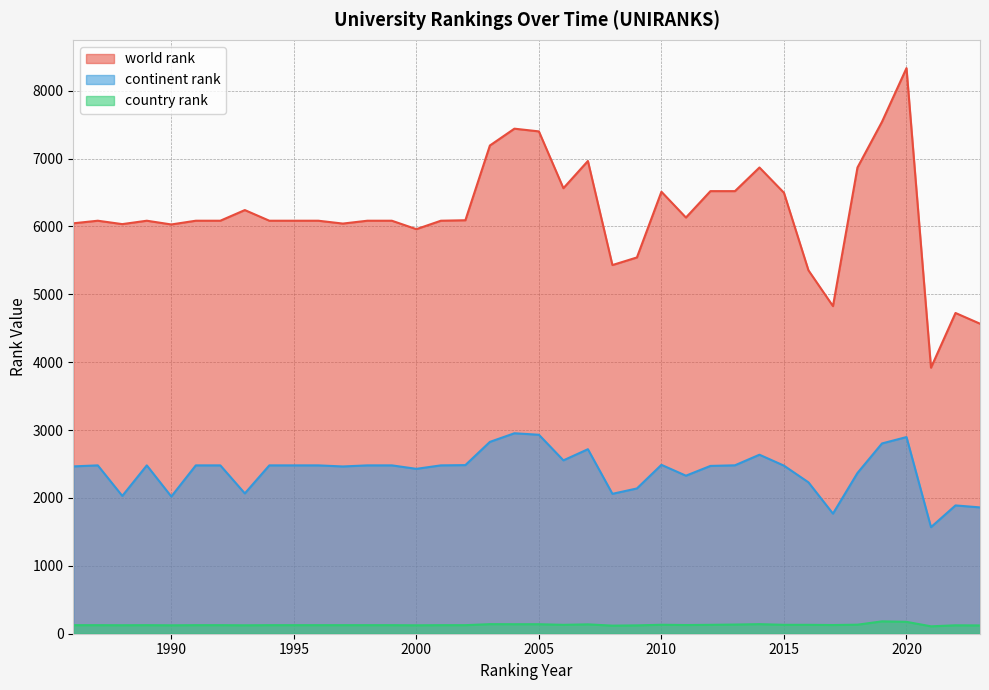

True or false: country rank and world rank intersect in this chart.

False